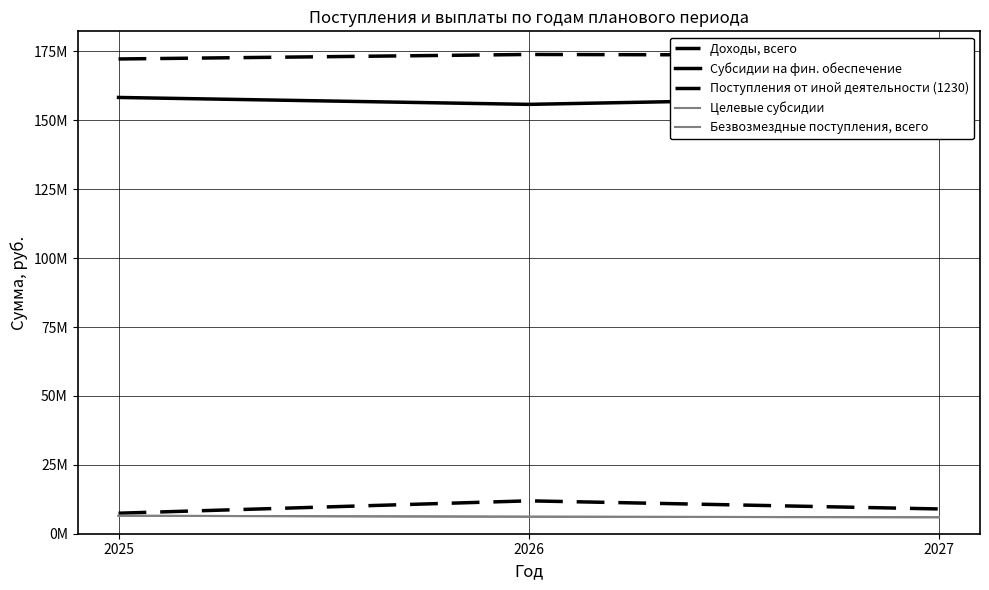

Which series has the largest total across all categories?

Доходы, всего